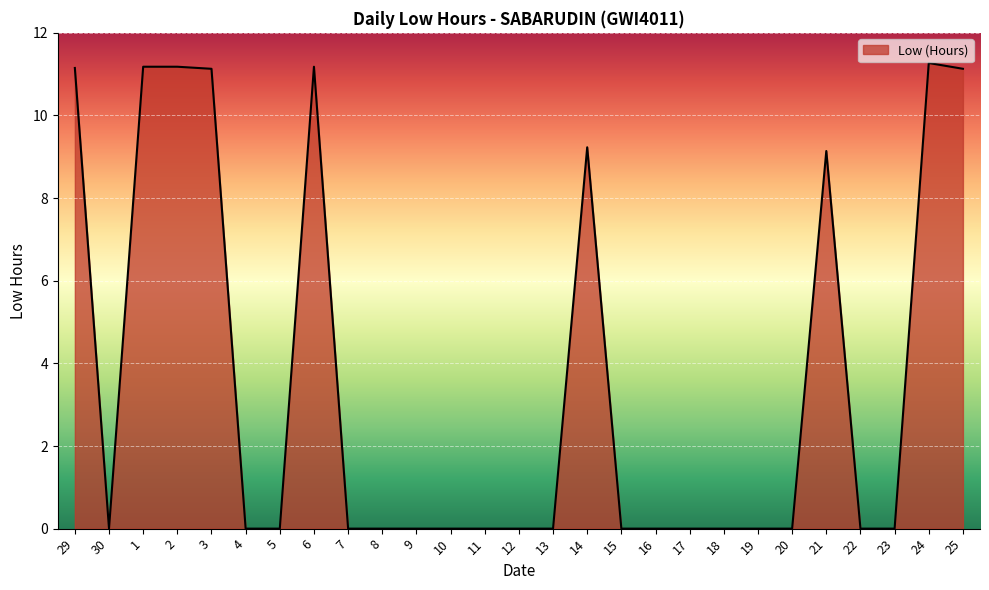

What is the change in value from 3 to 22?

-11.1